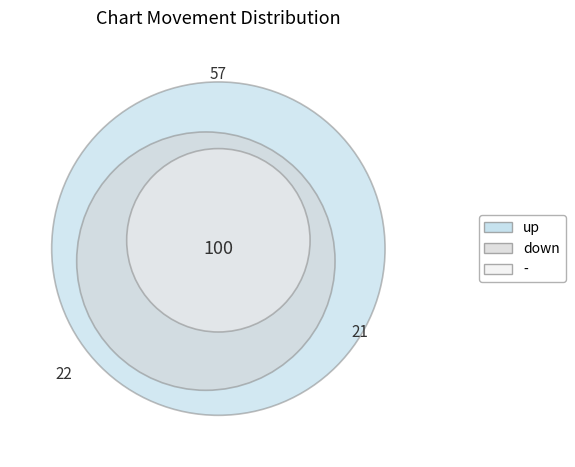

What percentage is the - slice, to the nearest percent?

21%